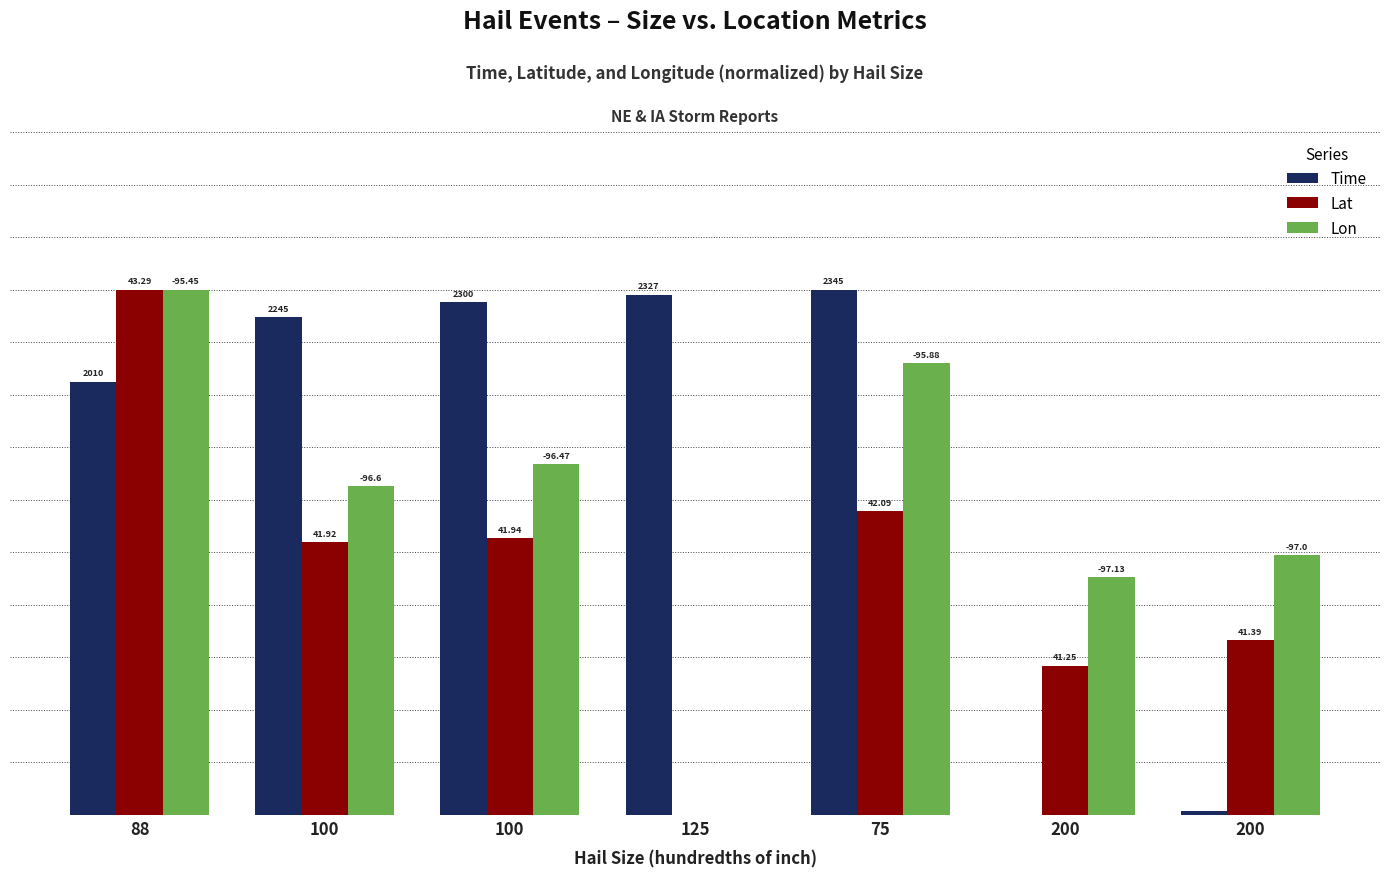

What are all the series names shown in the legend?

Time, Lat, Lon